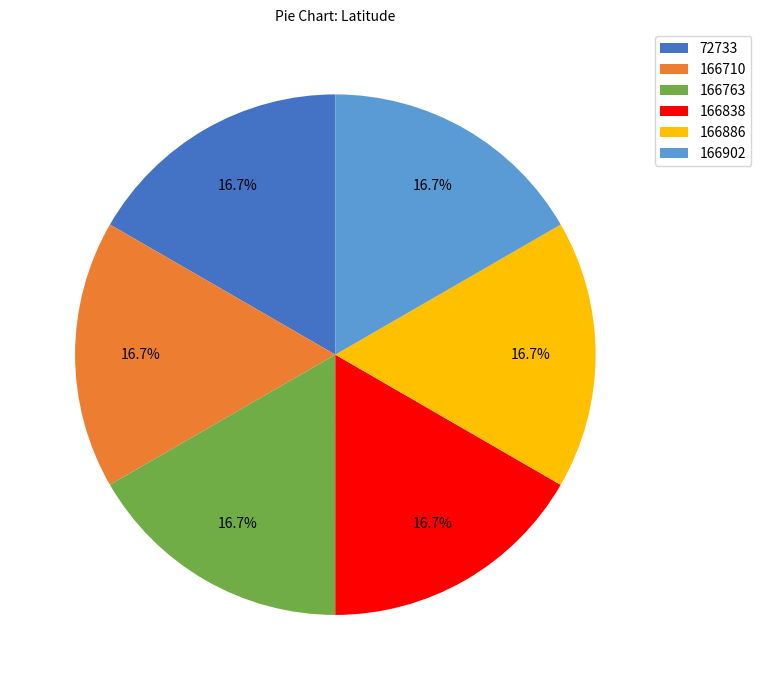

Count the number of slices in the pie.

6